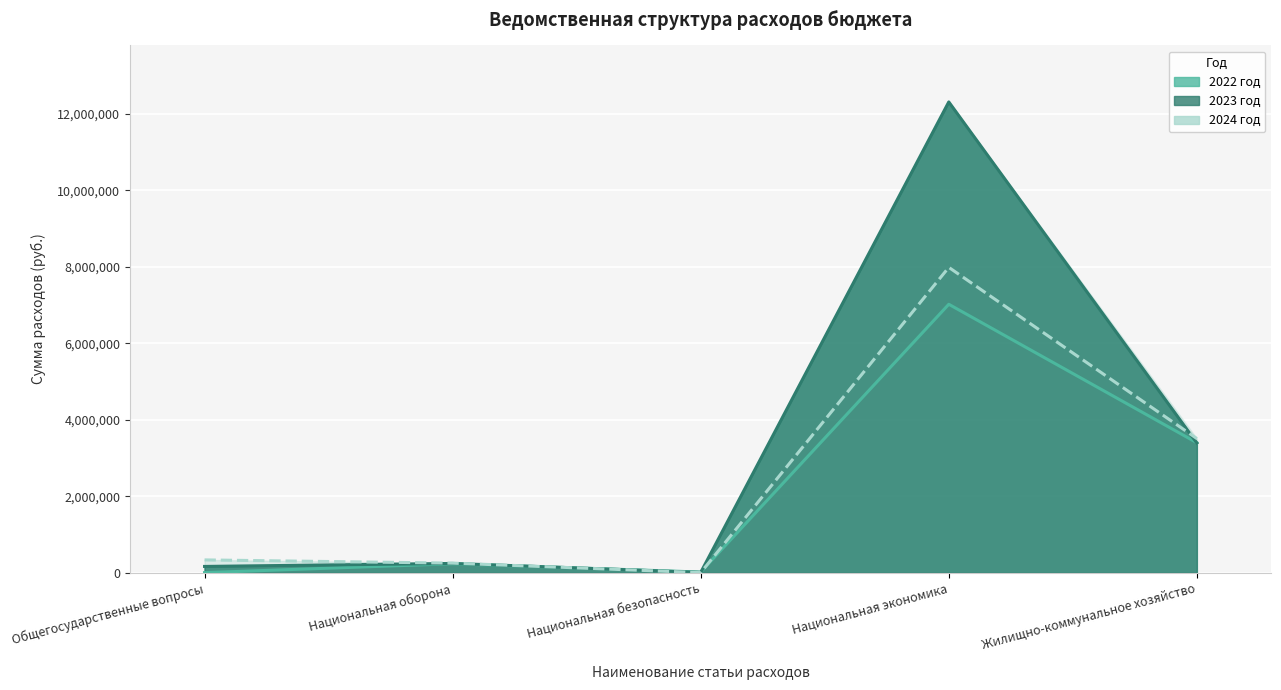

What is the smallest value displayed?

5000.0